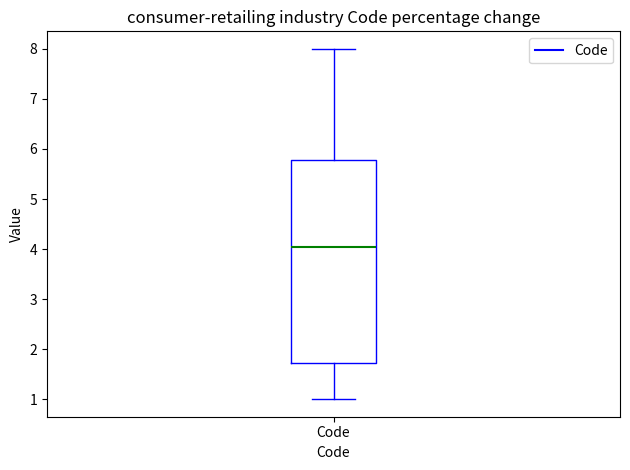

Read this box plot against the y-axis: the position of the median line, the range covered by the box, and the ends of both whiskers. The values are not printed on the chart, so give them approximately, as read against the axis.

median 4.1, box 1.7 to 5.8, whiskers 1.0 to 8.0